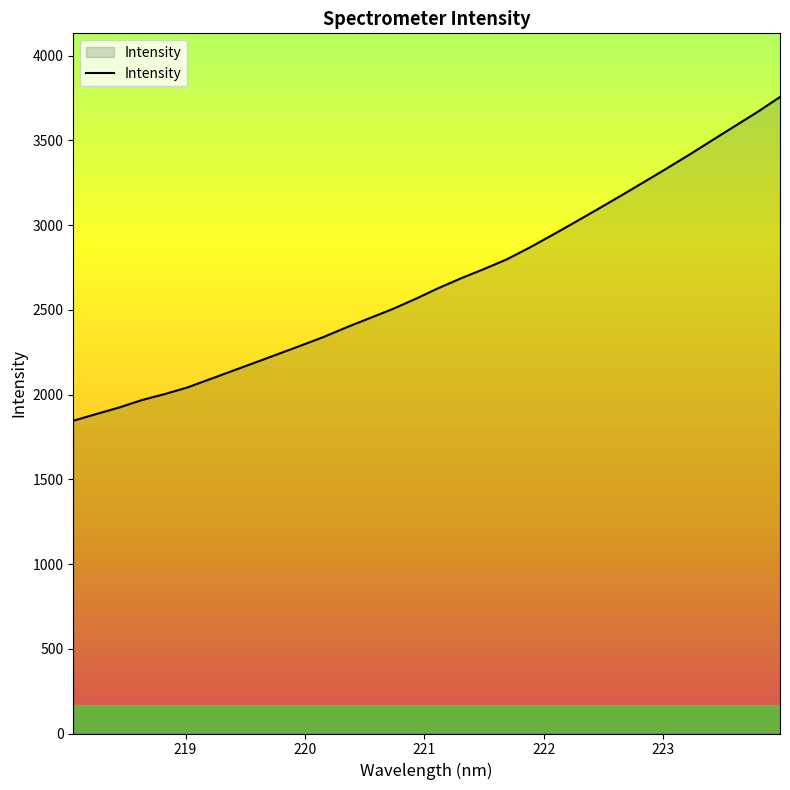

What is the minimum value shown in the chart?

1845.3